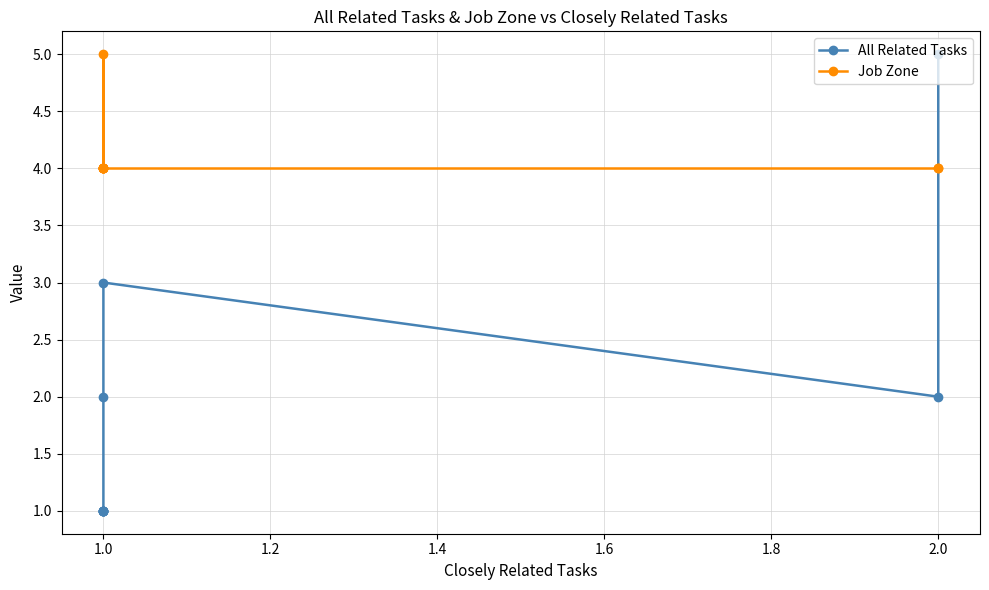

Rank the series by their maximum value, from highest to lowest.

All Related Tasks, Job Zone